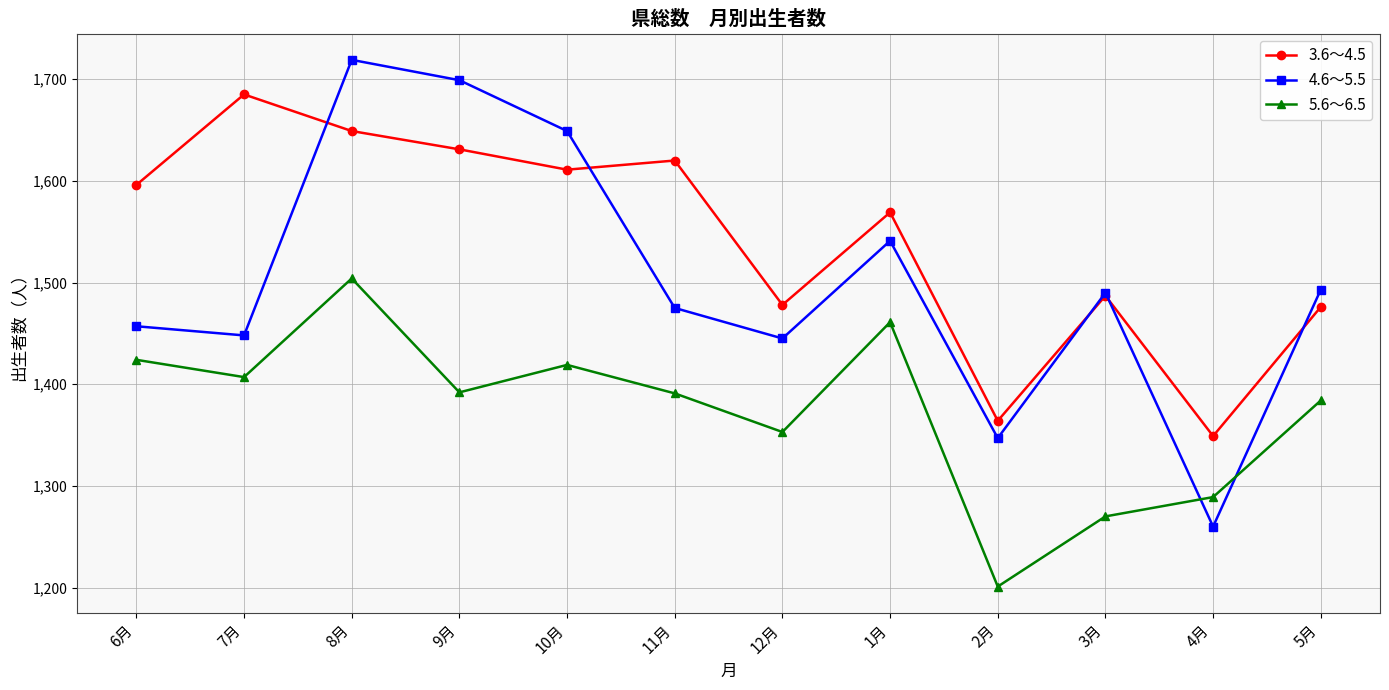

At which label does 5.6～6.5 first exceed 1392?

6月